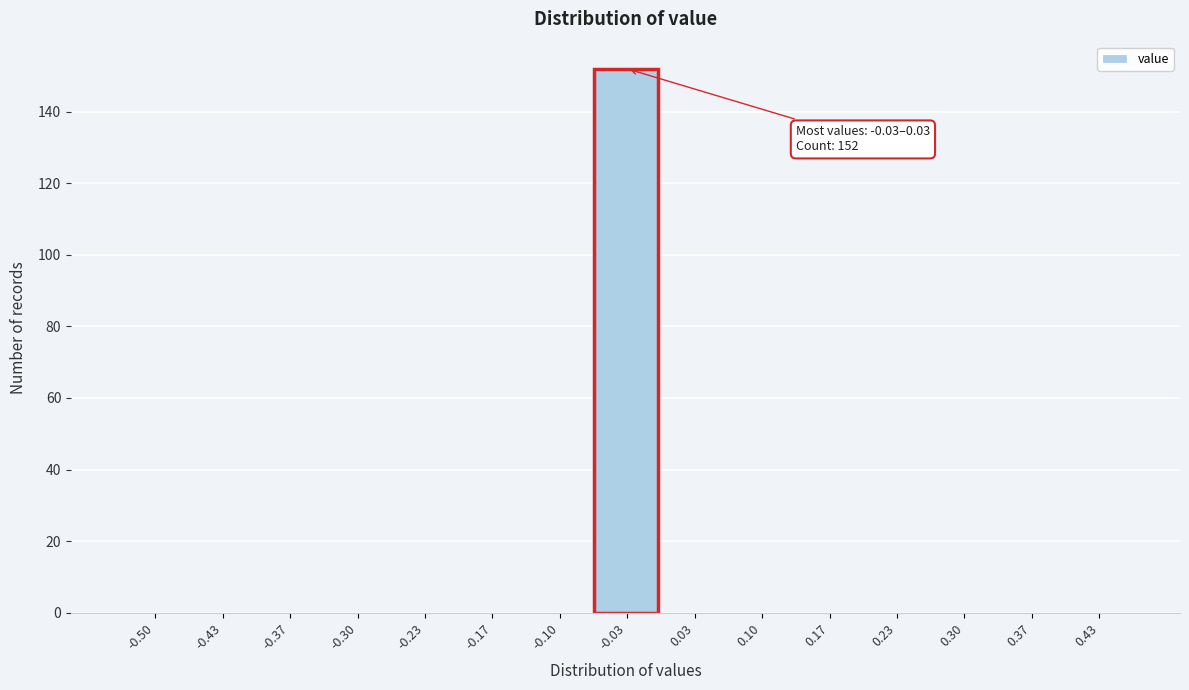

Reading left to right, extract all data points from this chart.

-0.50=0	-0.43=0	-0.37=0	-0.30=0	-0.23=0	-0.17=0	-0.10=0	-0.03=152	0.03=0	0.10=0	0.17=0	0.23=0	0.30=0	0.37=0	0.43=0